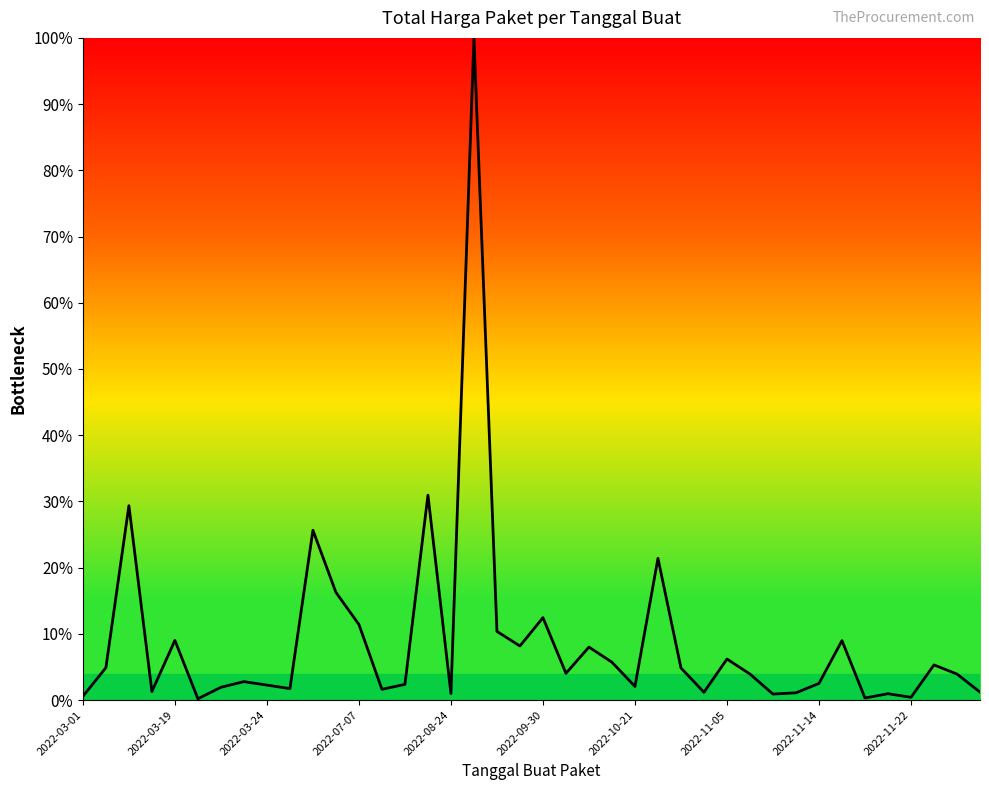

What is the difference between the maximum and minimum values?

99.8